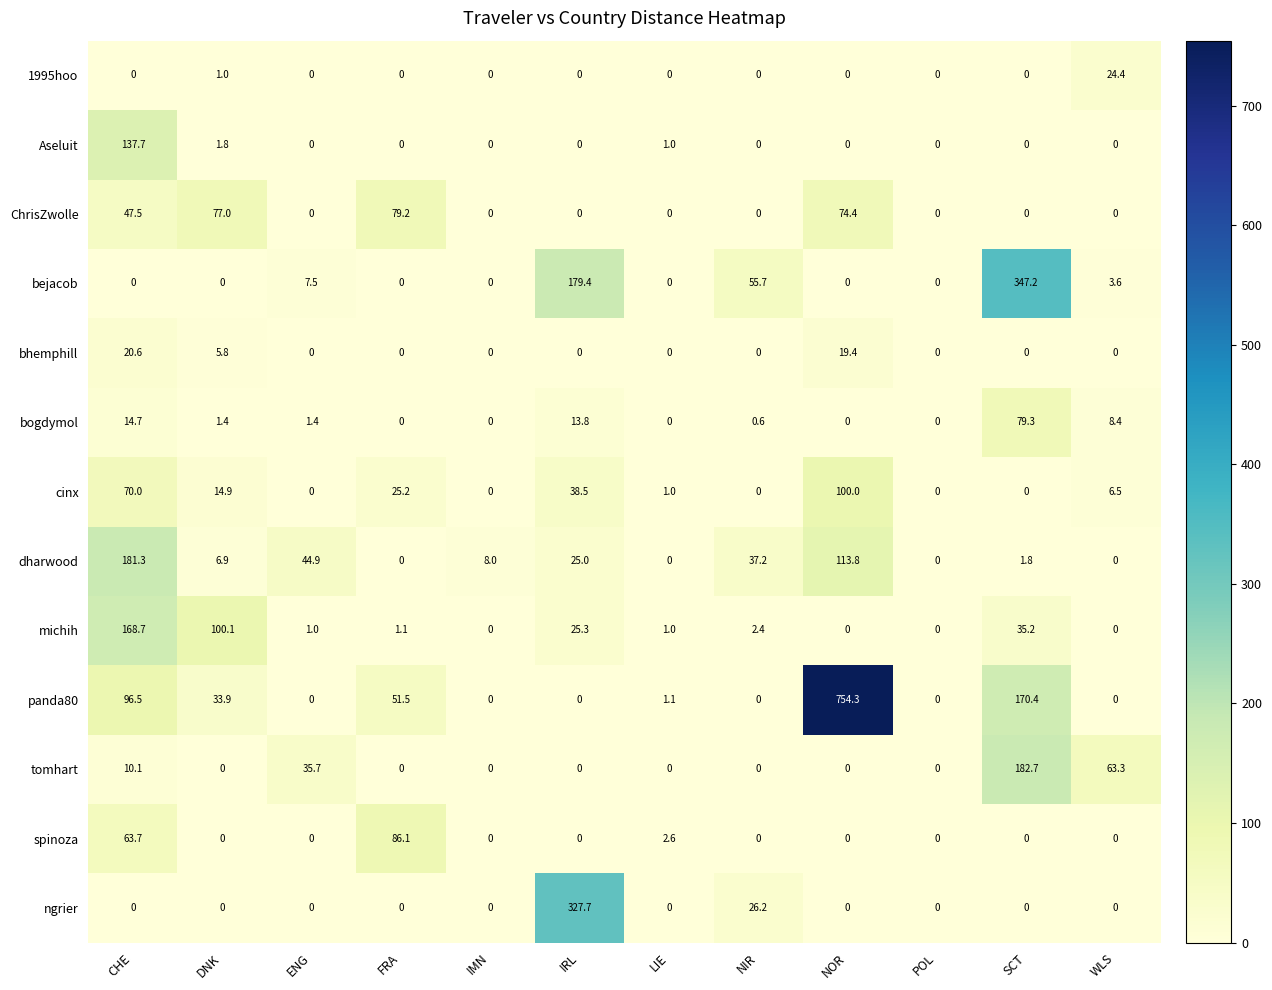

Which series has the widest spread of values?

panda80